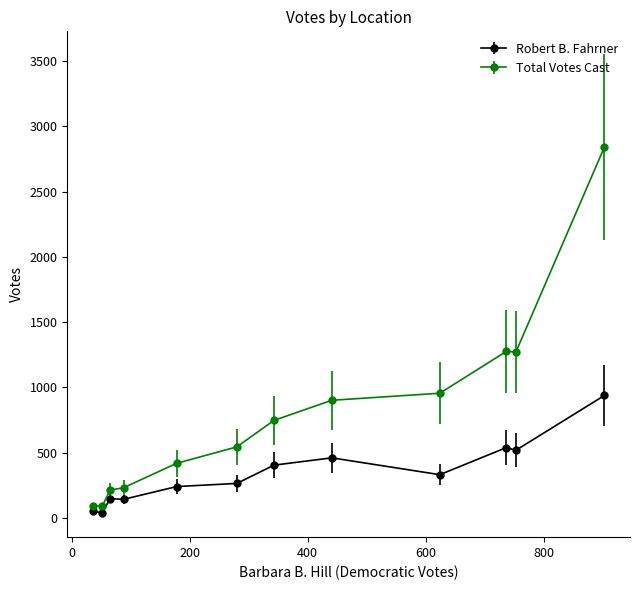

What is the highest value of the Total Votes Cast series?

2841